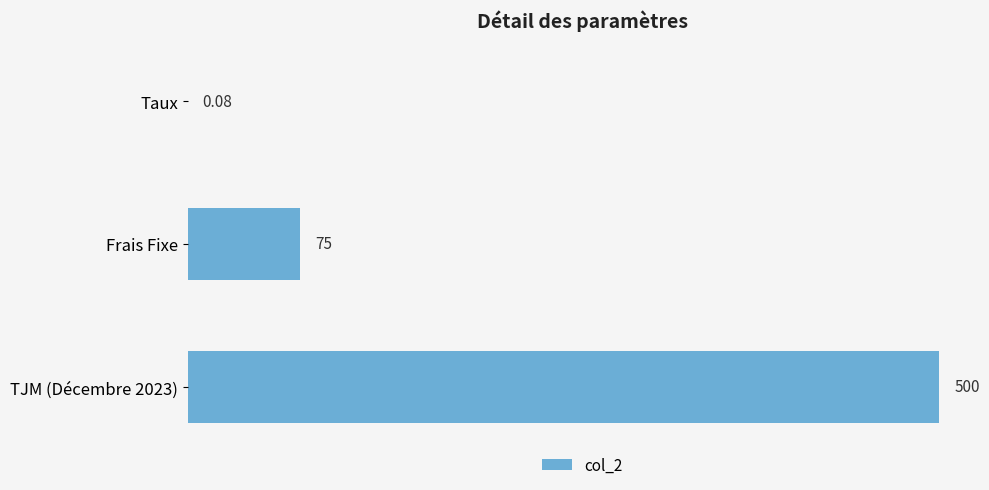

What is the change in value from Frais Fixe to TJM (Décembre 2023)?

+425.0